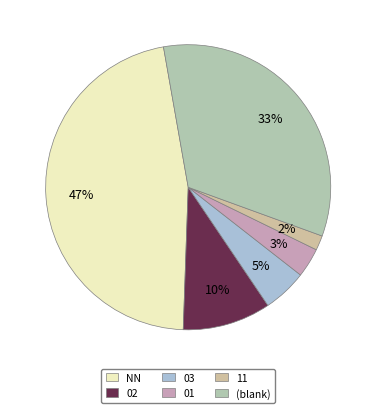

Which slice is the smallest?

11